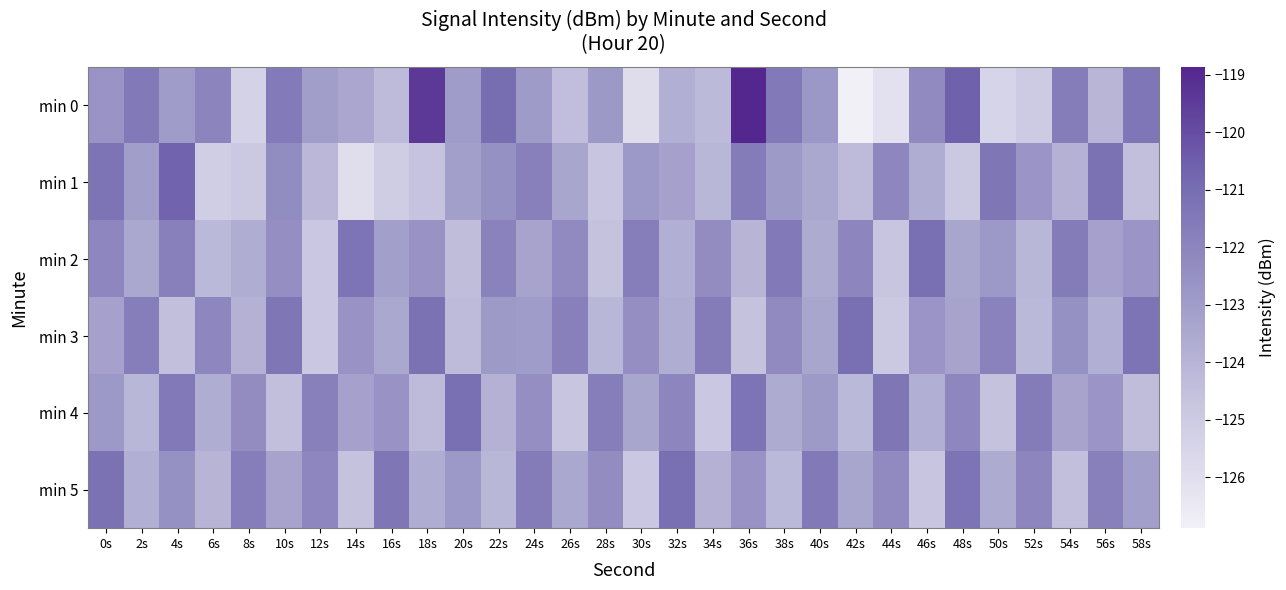

At which category is the sum across all series the highest?

36s